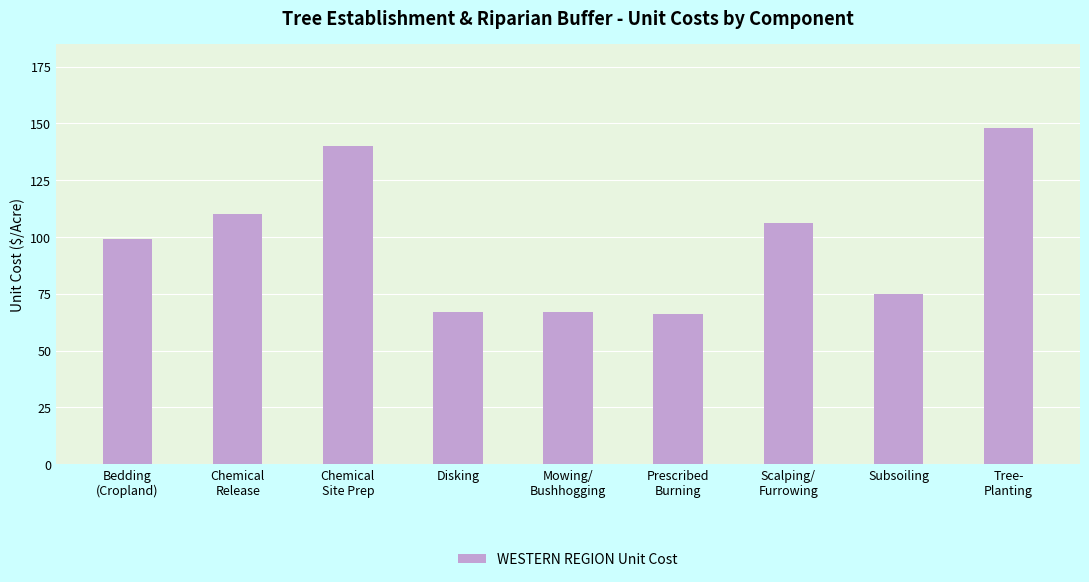

What is the maximum value shown in the chart?

148